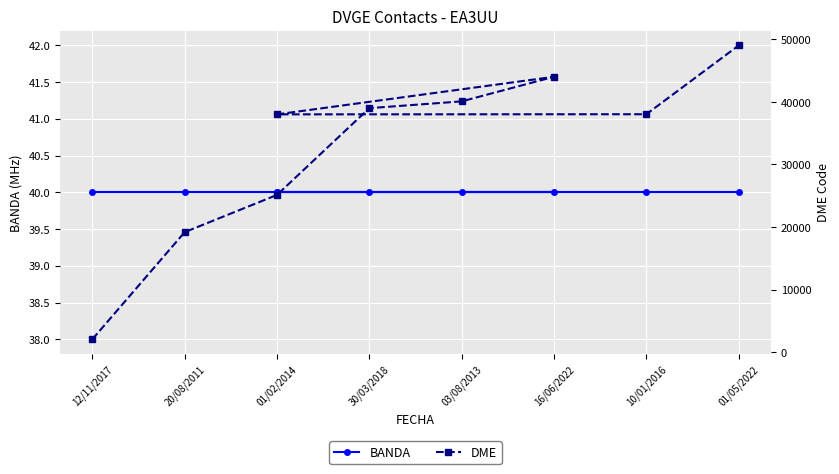

What is the difference between the maximum and minimum values in the DME series?

46991